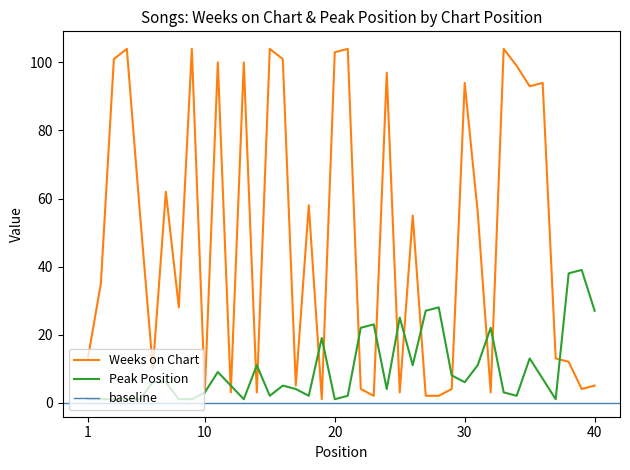

What is the spread (max minus min) of values at 19?

18